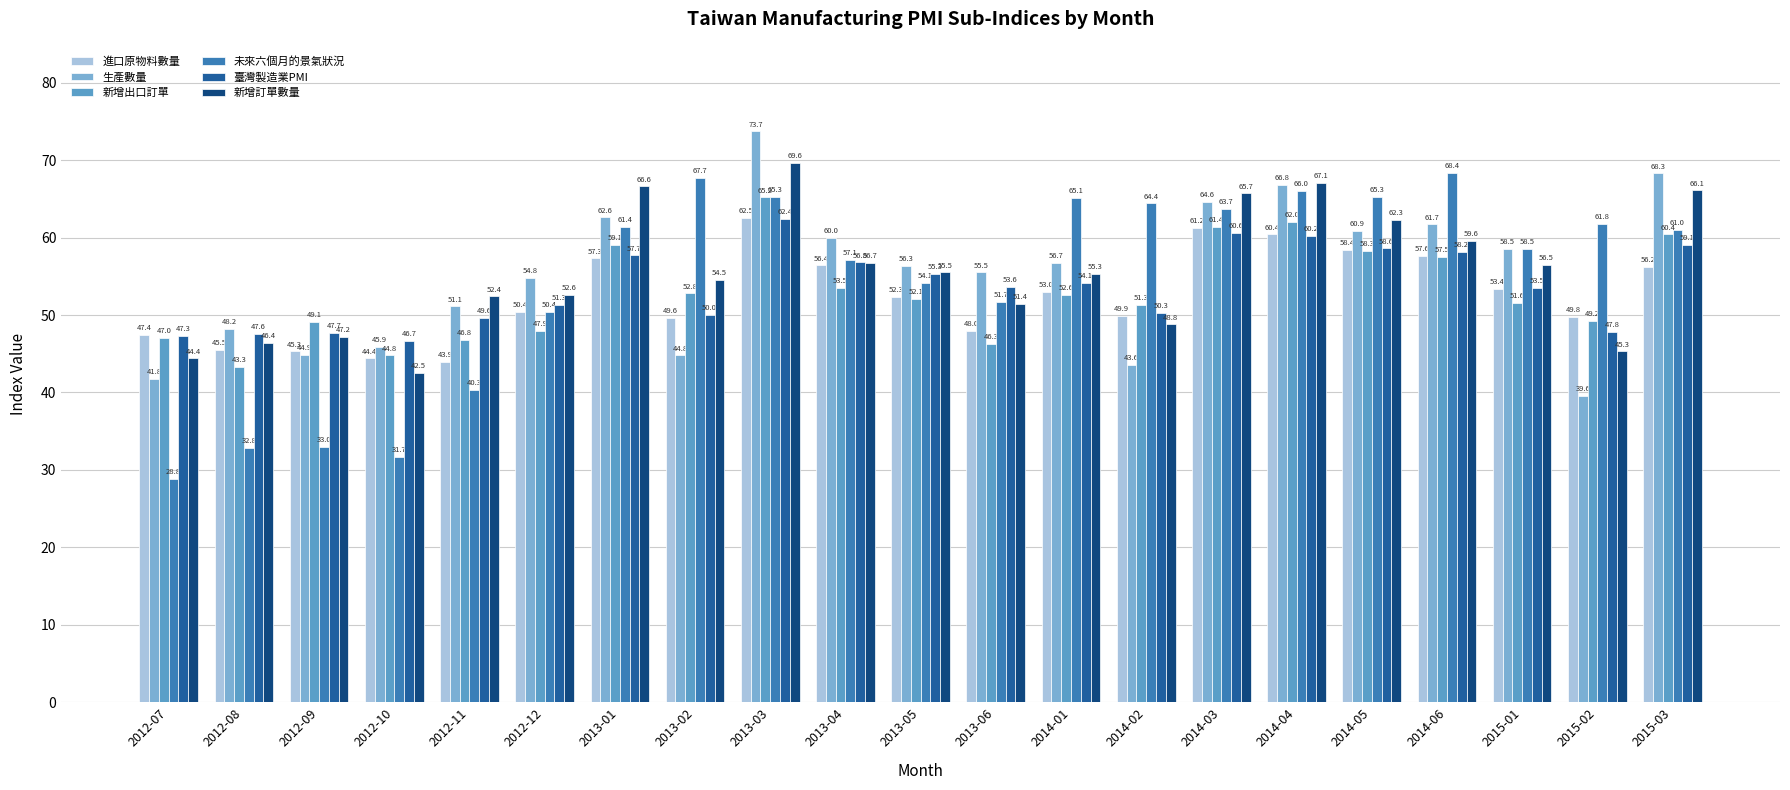

What position from the left is 2012-12?

6